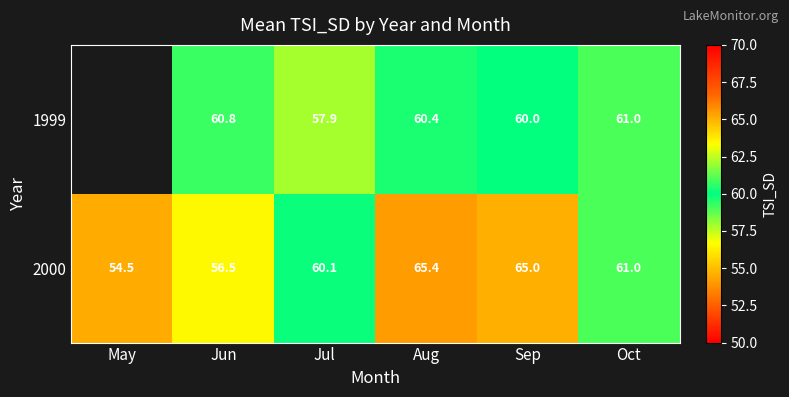

True or false: 2000 has a value of 56.5 at Jun.

True